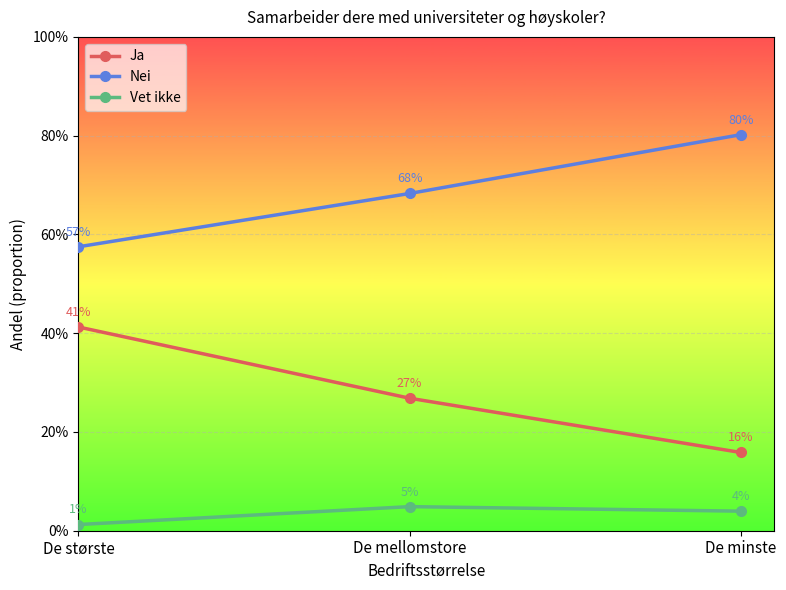

Rank the categories by Ja value from highest to lowest.

De største, De mellomstore, De minste